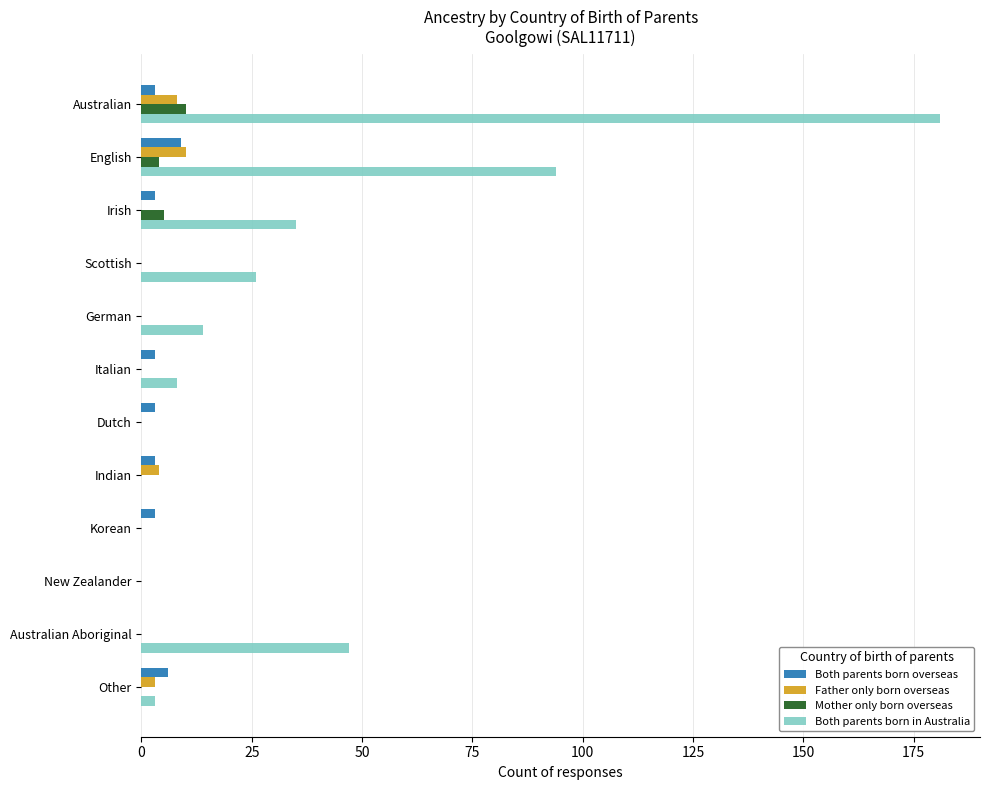

True or false: Father only born overseas has a value of 0 at Irish.

True